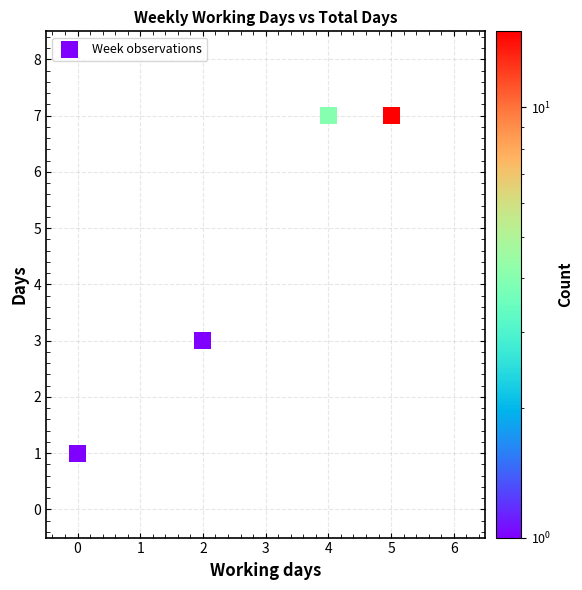

What is the average X value?

3